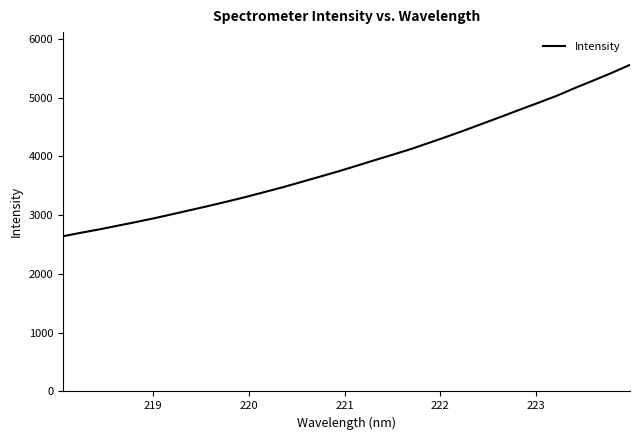

What is the maximum value shown in the chart?

5557.6